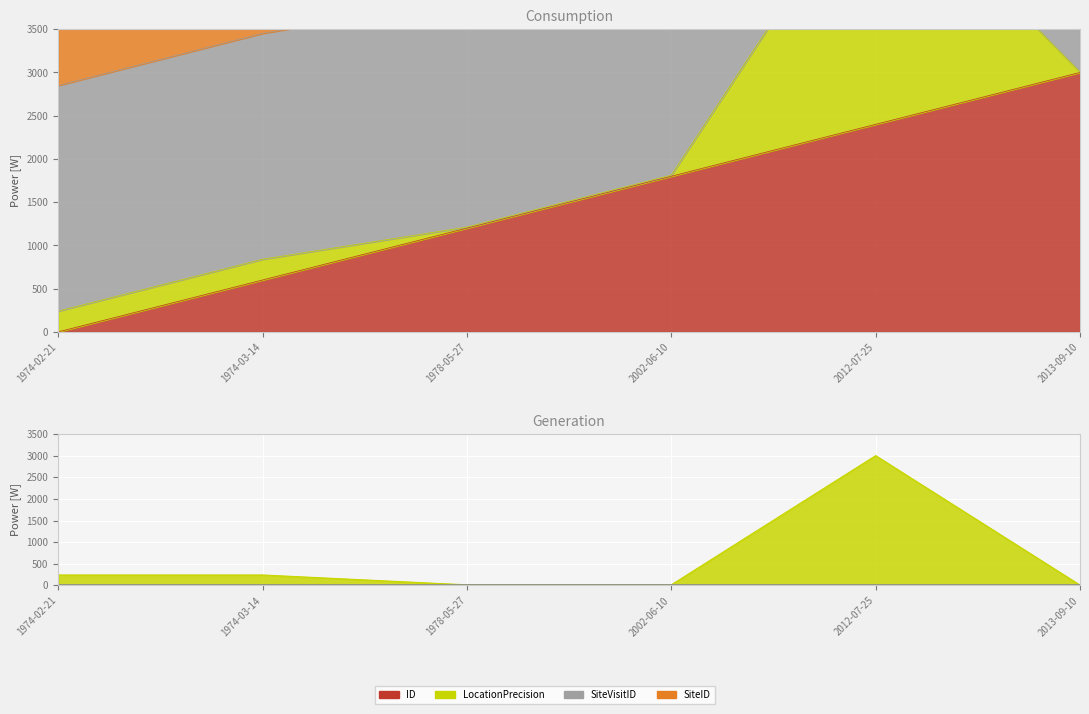

In LocationPrecision, how many points are higher than both neighbors (excluding endpoints)?

1